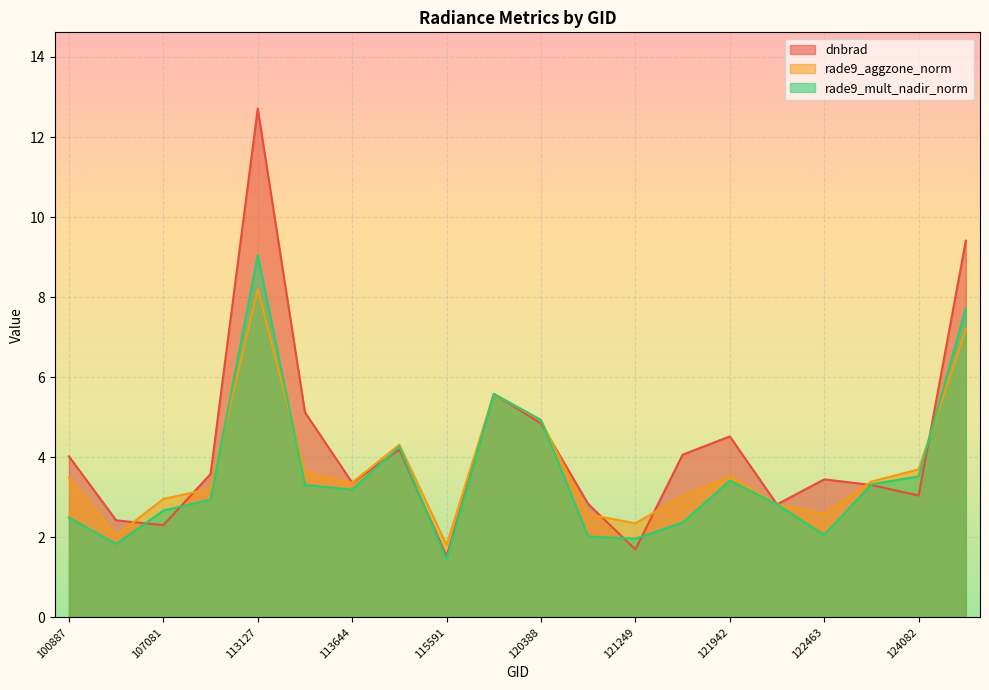

In rade9_mult_nadir_norm, how many points are higher than both neighbors (excluding endpoints)?

4